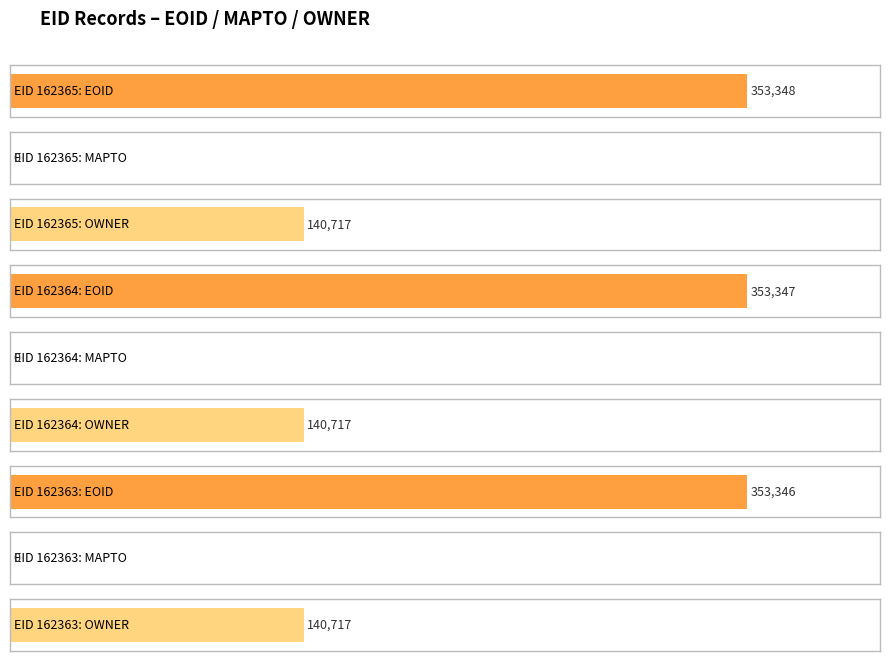

Which series has the largest range (max minus min)?

EOID